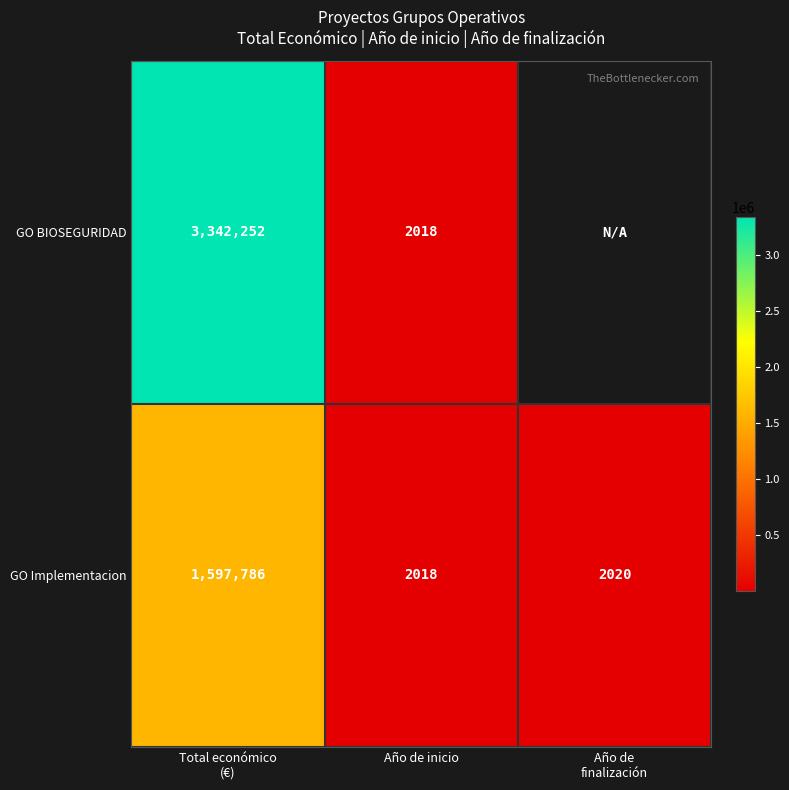

What is the maximum value for GO Implementacion?

1597786